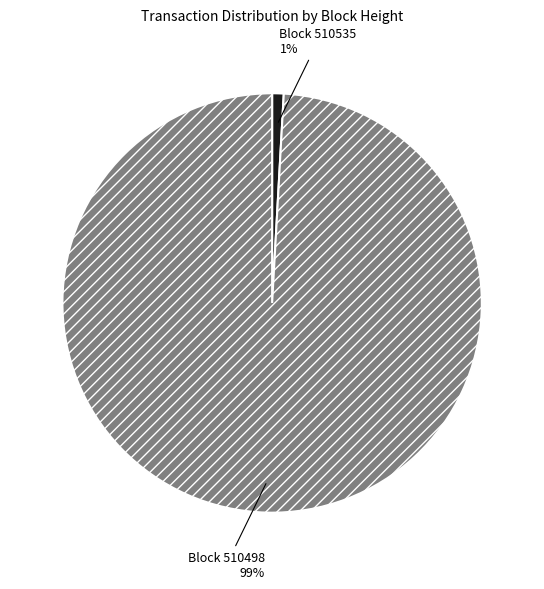

To the nearest percent, what is the average slice percentage?

50%